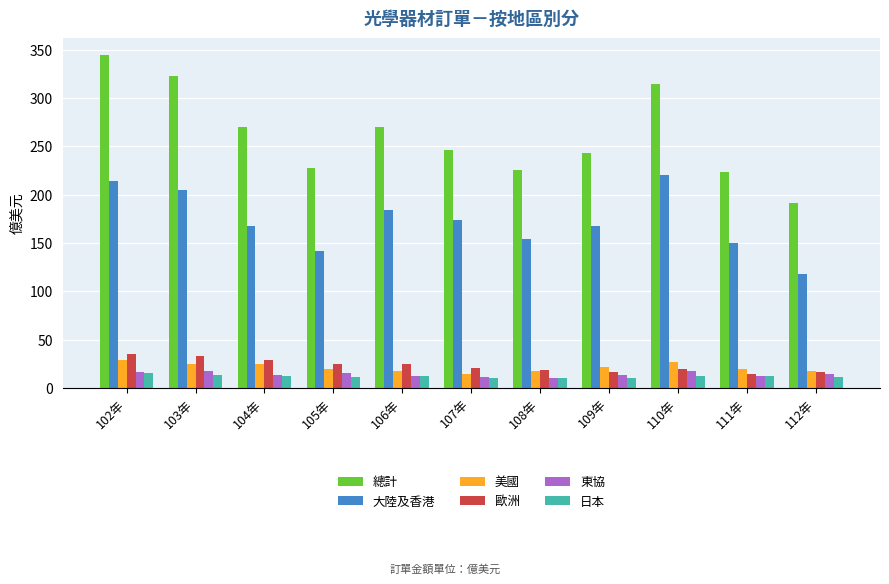

True or false: 總計 has a value of 223.2 at 111年.

True